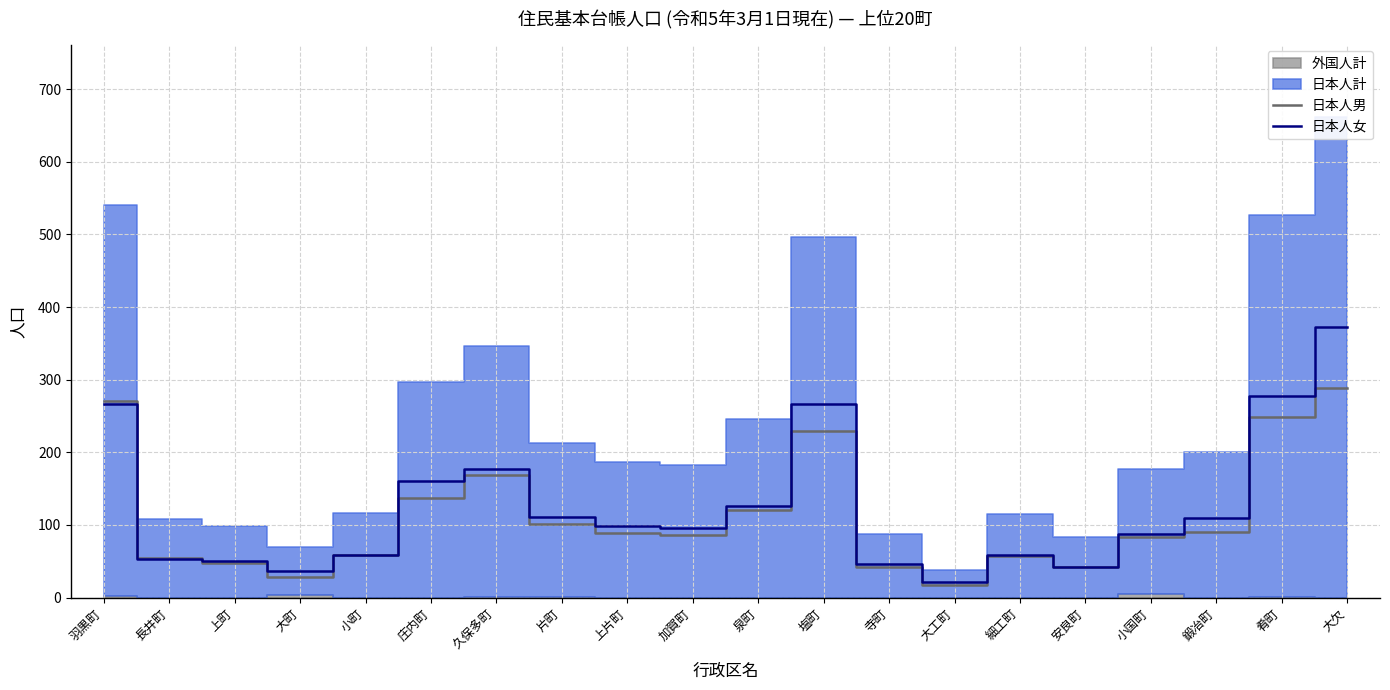

Is the value of 日本人男 at 上町 greater than the value of 日本人女 at 肴町?

No